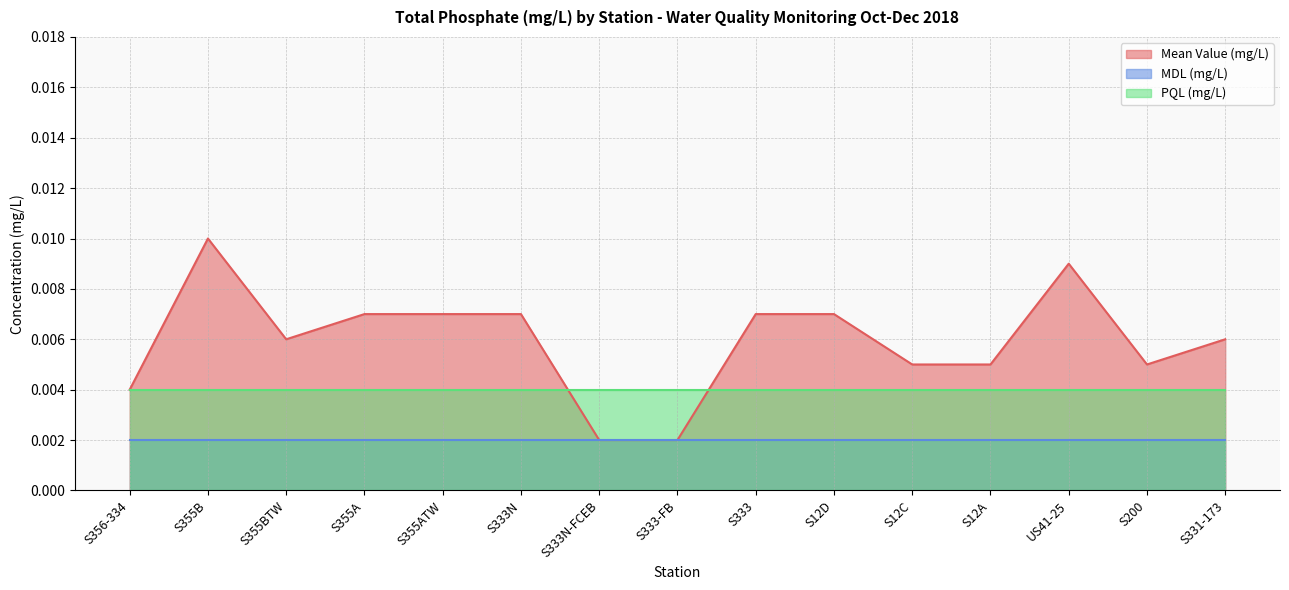

Is it true that PQL (mg/L) equals 0.0 at S333?

True